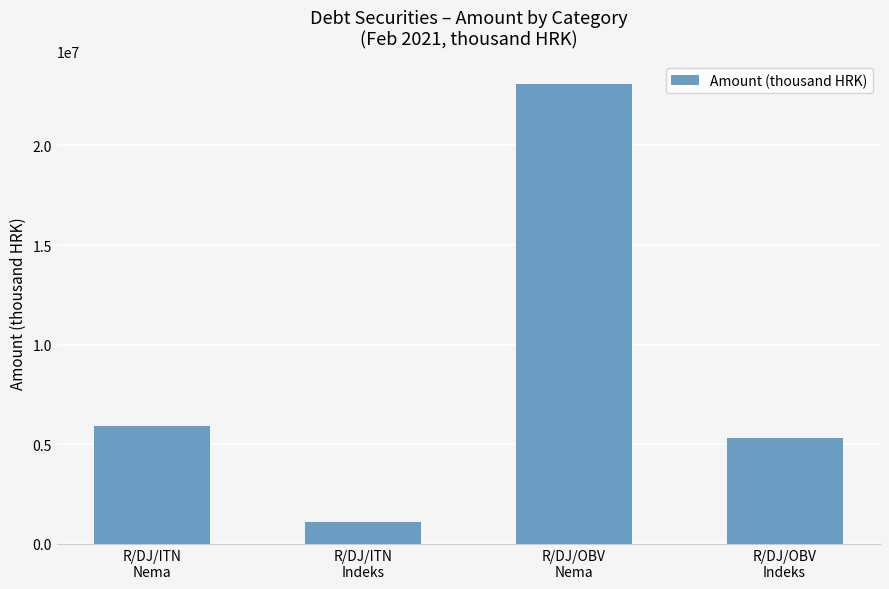

Rank the categories by value from highest to lowest.

R/DJ/OBV
Nema, R/DJ/ITN
Nema, R/DJ/OBV
Indeks, R/DJ/ITN
Indeks